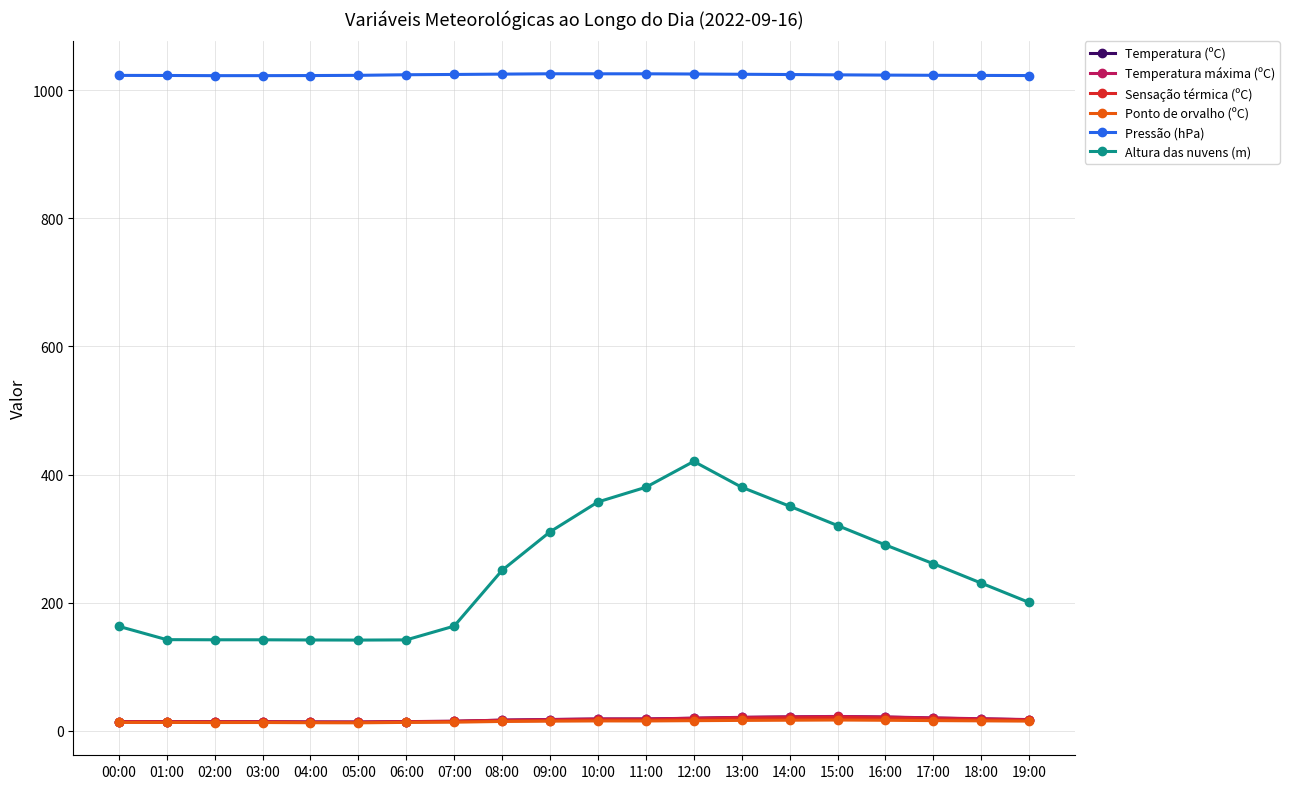

True or false: Temperatura máxima (ºC) and Sensação térmica (ºC) cross at least once.

False